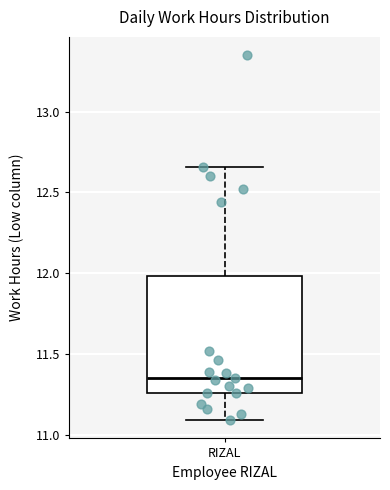

Where does the median line of the box for RIZAL sit on the y-axis? The values are not printed on the chart, so give them approximately, as read against the axis.

11.35